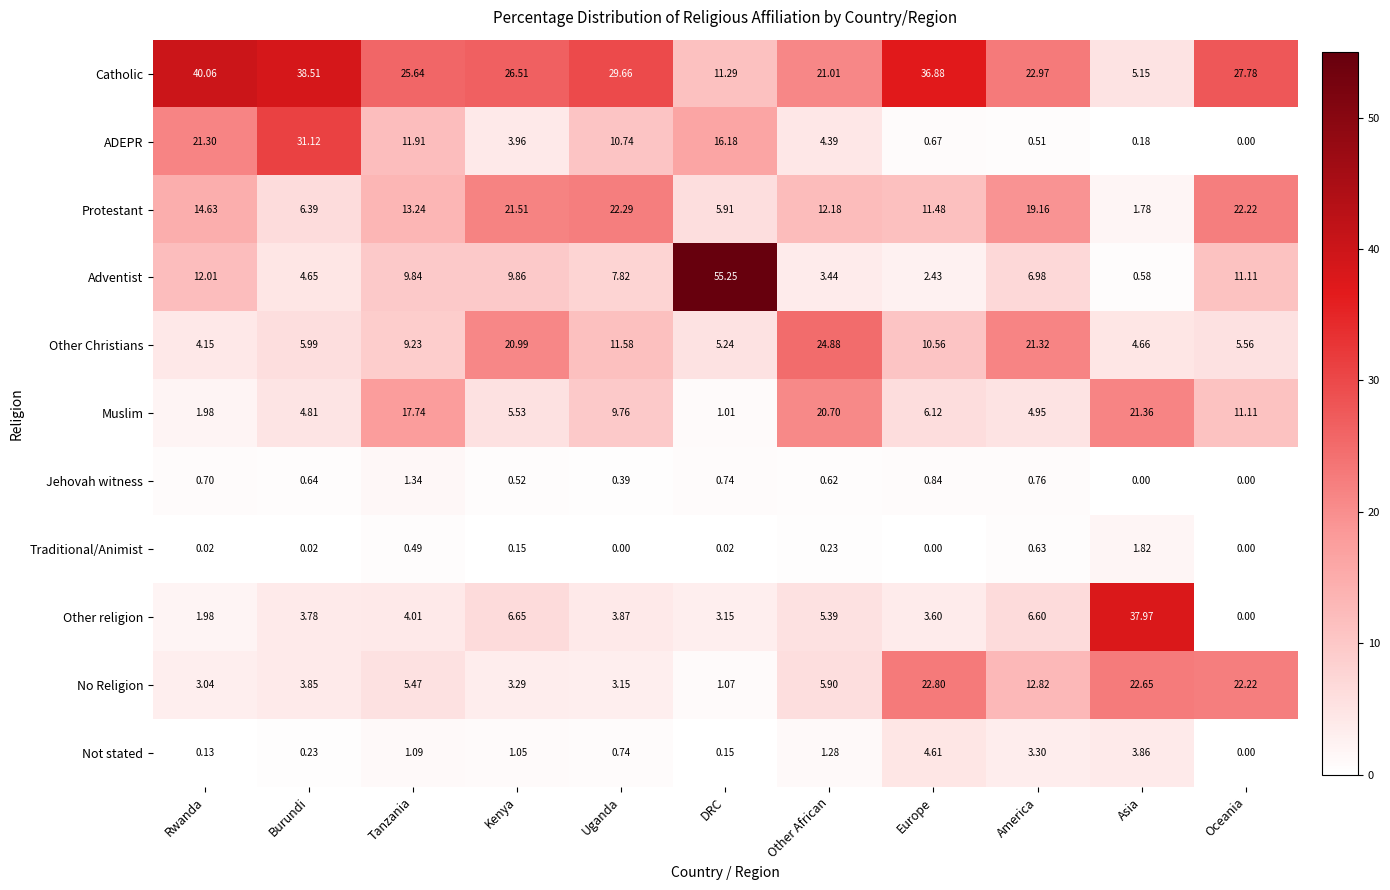

At which label does Muslim first exceed 6?

Tanzania